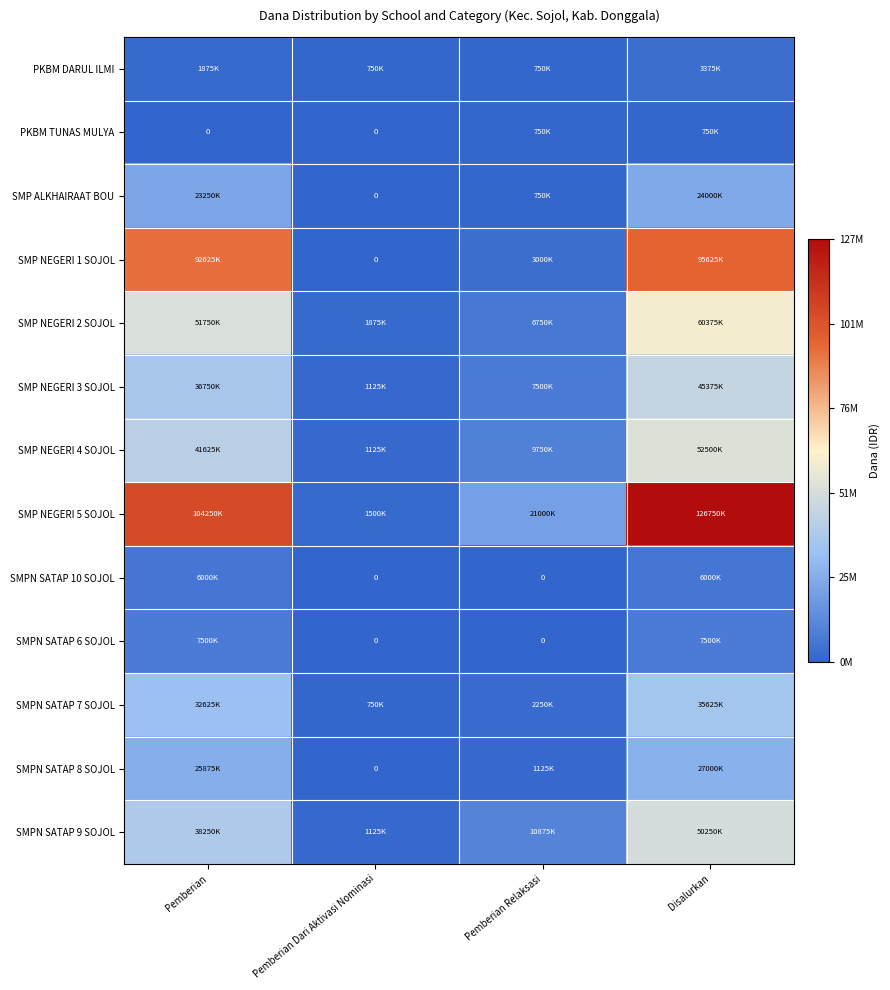

What is the difference between the highest and lowest values at Pemberian Dari Aktivasi Nominasi?

1875000